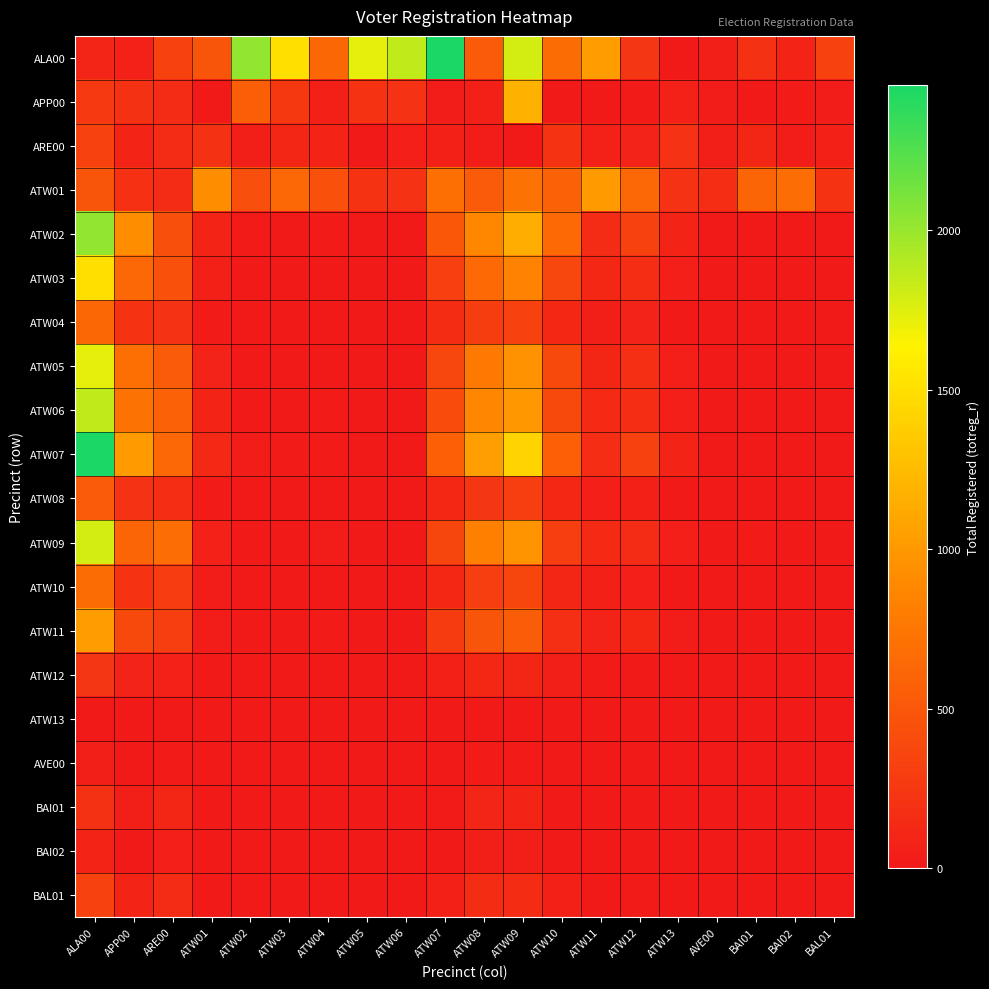

Reading right to left, what are all the values shown in this chart?

ALA00: BAL01=320	BAI02=93	BAI01=193	AVE00=45	ATW13=13	ATW12=232	ATW11=1032	ATW10=664	ATW09=1789	ATW08=535	ATW07=2456	ATW06=1860	ATW05=1724	ATW04=627	ATW03=1502	ATW02=2022	ATW01=487	ARE00=326	APP00=76	ALA00=96
APP00: BAL01=32	BAI02=22	BAI01=13	AVE00=33	ATW13=72	ATW12=28	ATW11=11	ATW10=19	ATW09=1173	ATW08=64	ATW07=35	ATW06=204	ATW05=219	ATW04=62	ATW03=252	ATW02=563	ATW01=12	ARE00=151	APP00=196	ALA00=264
ARE00: BAL01=64	BAI02=35	BAI01=107	AVE00=42	ATW13=204	ATW12=77	ATW11=72	ATW10=219	ATW09=17	ATW08=30	ATW07=63	ATW06=49	ATW05=18	ATW04=93	ATW03=112	ATW02=46	ATW01=193	ARE00=146	APP00=89	ALA00=320
ATW01: BAL01=218	BAI02=686	BAI01=606	AVE00=168	ATW13=205	ATW12=642	ATW11=1024	ATW10=594	ATW09=720	ATW08=530	ATW07=696	ATW06=205	ATW05=220	ATW04=447	ATW03=634	ATW02=435	ATW01=920	ARE00=146	APP00=185	ALA00=487
ATW02: BAL01=1	BAI02=1	BAI01=3	AVE00=11	ATW13=90	ATW12=330	ATW11=148	ATW10=646	ATW09=1146	ATW08=876	ATW07=508	ATW06=5	ATW05=1	ATW04=25	ATW03=19	ATW02=21	ATW01=88	ARE00=435	APP00=920	ALA00=2022
ATW03: BAL01=2	BAI02=5	BAI01=10	AVE00=10	ATW13=51	ATW12=172	ATW11=122	ATW10=371	ATW09=850	ATW08=652	ATW07=315	ATW06=6	ATW05=0	ATW04=16	ATW03=7	ATW02=10	ATW01=67	ARE00=447	APP00=634	ALA00=1502
ATW04: BAL01=1	BAI02=1	BAI01=3	AVE00=0	ATW13=12	ATW12=80	ATW11=46	ATW10=119	ATW09=331	ATW08=296	ATW07=163	ATW06=2	ATW05=0	ATW04=4	ATW03=4	ATW02=2	ATW01=27	ARE00=205	APP00=220	ALA00=627
ATW05: BAL01=3	BAI02=6	BAI01=15	AVE00=7	ATW13=57	ATW12=176	ATW11=109	ATW10=390	ATW09=954	ATW08=770	ATW07=367	ATW06=6	ATW05=0	ATW04=19	ATW03=11	ATW02=15	ATW01=80	ARE00=530	APP00=696	ALA00=1724
ATW06: BAL01=3	BAI02=8	BAI01=19	AVE00=4	ATW13=57	ATW12=172	ATW11=140	ATW10=393	ATW09=991	ATW08=869	ATW07=406	ATW06=5	ATW05=0	ATW04=22	ATW03=9	ATW02=14	ATW01=90	ARE00=594	APP00=720	ALA00=1860
ATW07: BAL01=3	BAI02=4	BAI01=18	AVE00=3	ATW13=92	ATW12=321	ATW11=171	ATW10=574	ATW09=1413	ATW08=1043	ATW07=571	ATW06=11	ATW05=1	ATW04=23	ATW03=20	ATW02=31	ATW01=133	ARE00=642	APP00=1024	ALA00=2456
ATW08: BAL01=0	BAI02=0	BAI01=1	AVE00=3	ATW13=16	ATW12=66	ATW11=48	ATW10=124	ATW09=303	ATW08=232	ATW07=123	ATW06=2	ATW05=0	ATW04=5	ATW03=2	ATW02=4	ATW01=26	ARE00=168	APP00=205	ALA00=535
ATW09: BAL01=5	BAI02=7	BAI01=24	AVE00=7	ATW13=51	ATW12=153	ATW11=136	ATW10=301	ATW09=960	ATW08=829	ATW07=359	ATW06=5	ATW05=0	ATW04=29	ATW03=18	ATW02=11	ATW01=75	ARE00=686	APP00=606	ALA00=1789
ATW10: BAL01=0	BAI02=1	BAI01=13	AVE00=5	ATW13=16	ATW12=54	ATW11=59	ATW10=108	ATW09=358	ATW08=306	ATW07=117	ATW06=1	ATW05=1	ATW04=8	ATW03=4	ATW02=2	ATW01=29	ARE00=284	APP00=218	ALA00=664
ATW11: BAL01=3	BAI02=1	BAI01=4	AVE00=1	ATW13=29	ATW12=117	ATW11=83	ATW10=177	ATW09=548	ATW08=484	ATW07=270	ATW06=2	ATW05=0	ATW04=21	ATW03=7	ATW02=3	ATW01=38	ARE00=299	APP00=392	ALA00=1032
ATW12: BAL01=0	BAI02=1	BAI01=5	AVE00=0	ATW13=5	ATW12=15	ATW11=20	ATW10=40	ATW09=114	ATW08=118	ATW07=60	ATW06=1	ATW05=0	ATW04=3	ATW03=1	ATW02=0	ATW01=9	ARE00=74	APP00=84	ALA00=232
ATW13: BAL01=0	BAI02=0	BAI01=0	AVE00=0	ATW13=0	ATW12=2	ATW11=2	ATW10=1	ATW09=7	ATW08=6	ATW07=3	ATW06=0	ATW05=0	ATW04=0	ATW03=0	ATW02=0	ATW01=1	ARE00=8	APP00=1	ALA00=13
AVE00: BAL01=0	BAI02=0	BAI01=0	AVE00=0	ATW13=0	ATW12=3	ATW11=11	ATW10=11	ATW09=23	ATW08=22	ATW07=5	ATW06=0	ATW05=0	ATW04=0	ATW03=1	ATW02=0	ATW01=1	ARE00=20	APP00=18	ALA00=45
BAI01: BAL01=0	BAI02=1	BAI01=2	AVE00=0	ATW13=0	ATW12=6	ATW11=9	ATW10=14	ATW09=90	ATW08=103	ATW07=26	ATW06=0	ATW05=0	ATW04=1	ATW03=1	ATW02=2	ATW01=5	ARE00=112	APP00=46	ALA00=193
BAI02: BAL01=0	BAI02=0	BAI01=0	AVE00=0	ATW13=1	ATW12=6	ATW11=9	ATW10=7	ATW09=46	ATW08=47	ATW07=19	ATW06=0	ATW05=0	ATW04=1	ATW03=0	ATW02=0	ATW01=6	ARE00=49	APP00=18	ALA00=93
BAL01: BAL01=0	BAI02=1	BAI01=1	AVE00=1	ATW13=11	ATW12=24	ATW11=18	ATW10=62	ATW09=161	ATW08=159	ATW07=59	ATW06=1	ATW05=0	ATW04=2	ATW03=0	ATW02=4	ATW01=19	ARE00=146	APP00=89	ALA00=320